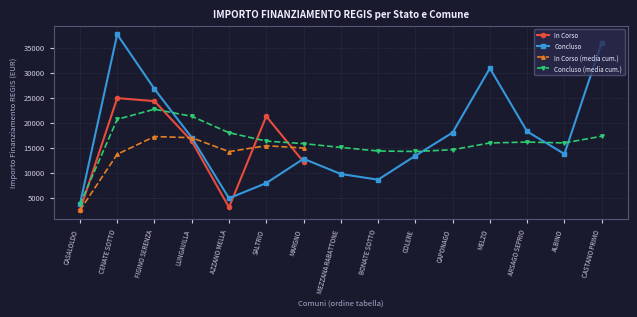

What is the average value?

14900